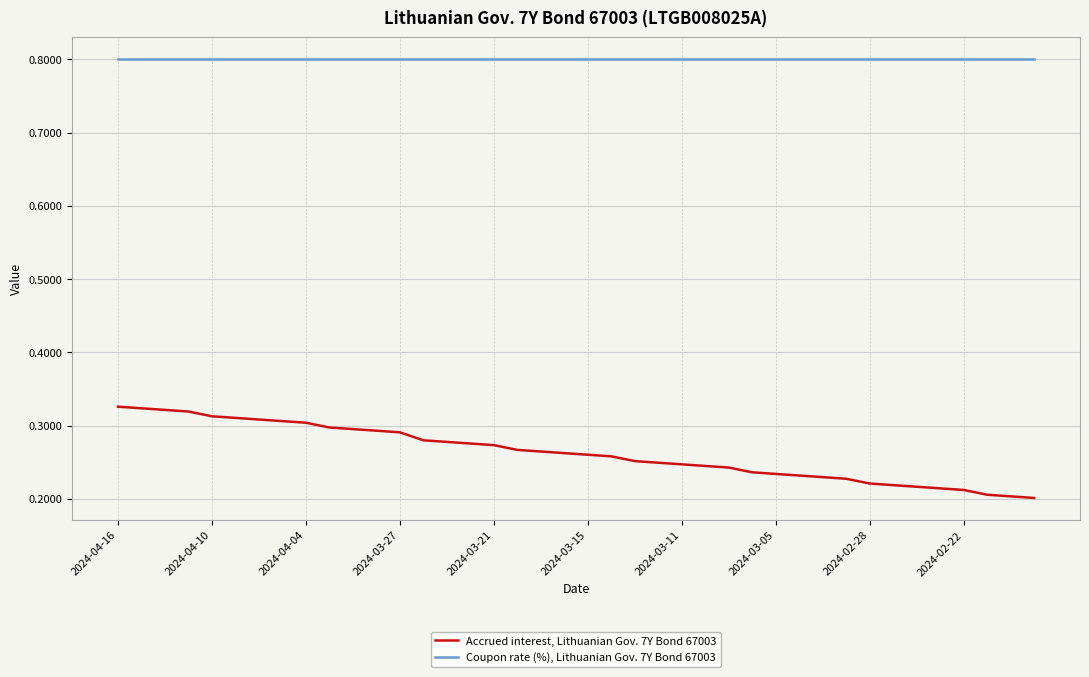

What is the greatest value displayed?

0.8